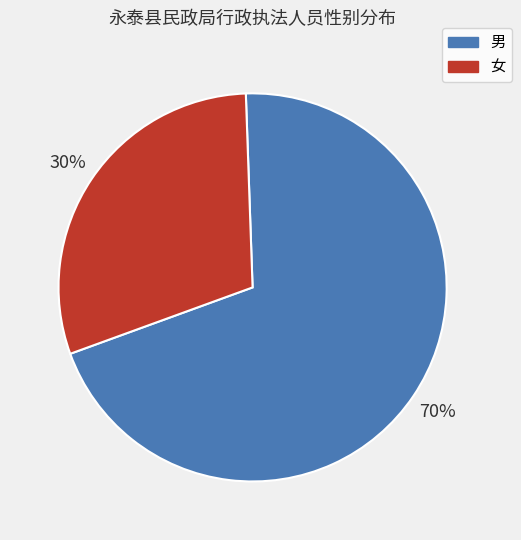

True or false: 男 accounts for 84% of the total.

False